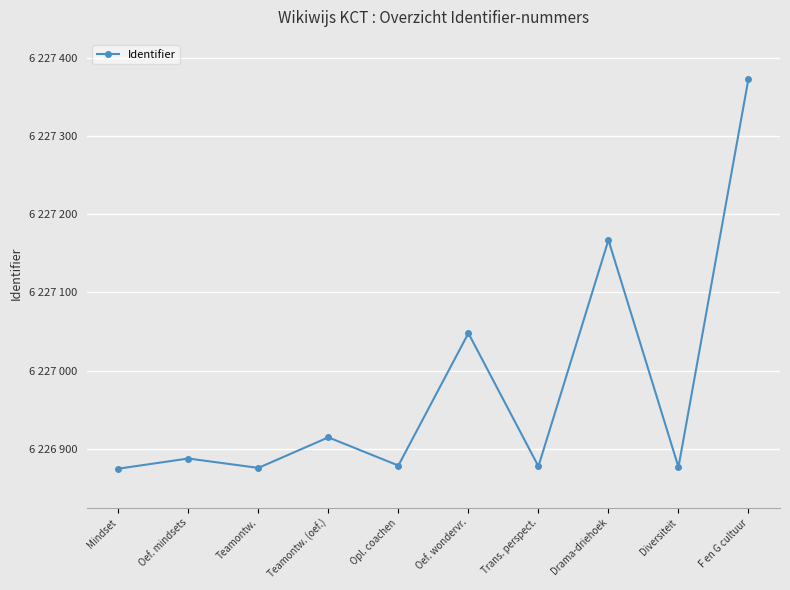

At which label is the value closest to 6227124?

Drama-driehoek